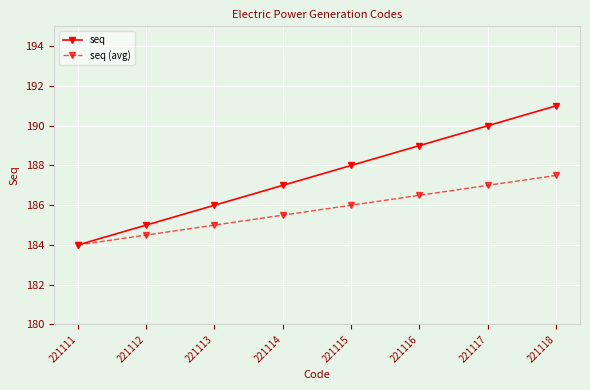

Reading left to right, transcribe all the data shown in this chart.

seq: 184.0	185.0	186.0	187.0	188.0	189.0	190.0	191.0
seq (avg): 184.0	184.5	185.0	185.5	186.0	186.5	187.0	187.5